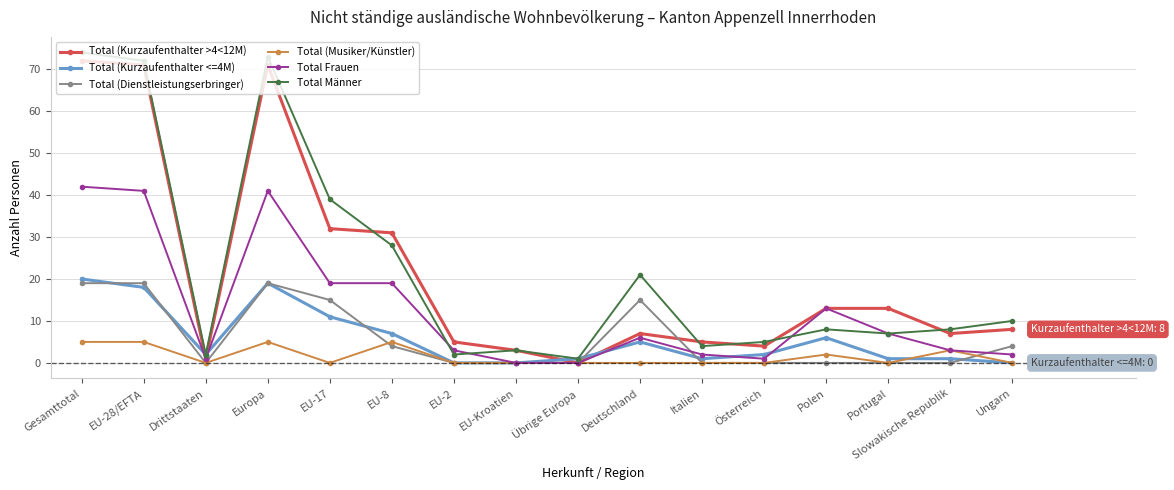

What are all the series names shown in the legend?

Total (Kurzaufenthalter >4<12M), Total (Kurzaufenthalter <=4M), Total (Dienstleistungserbringer), Total (Musiker/Künstler), Total Frauen, Total Männer